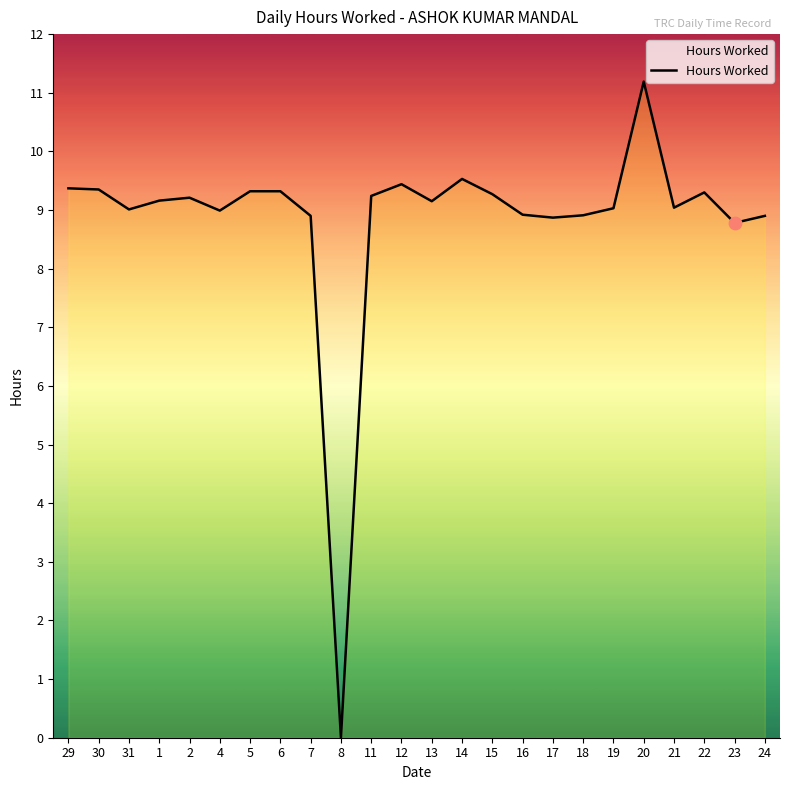

Approximately how many times larger is the value at 6 compared to 15?

1.0